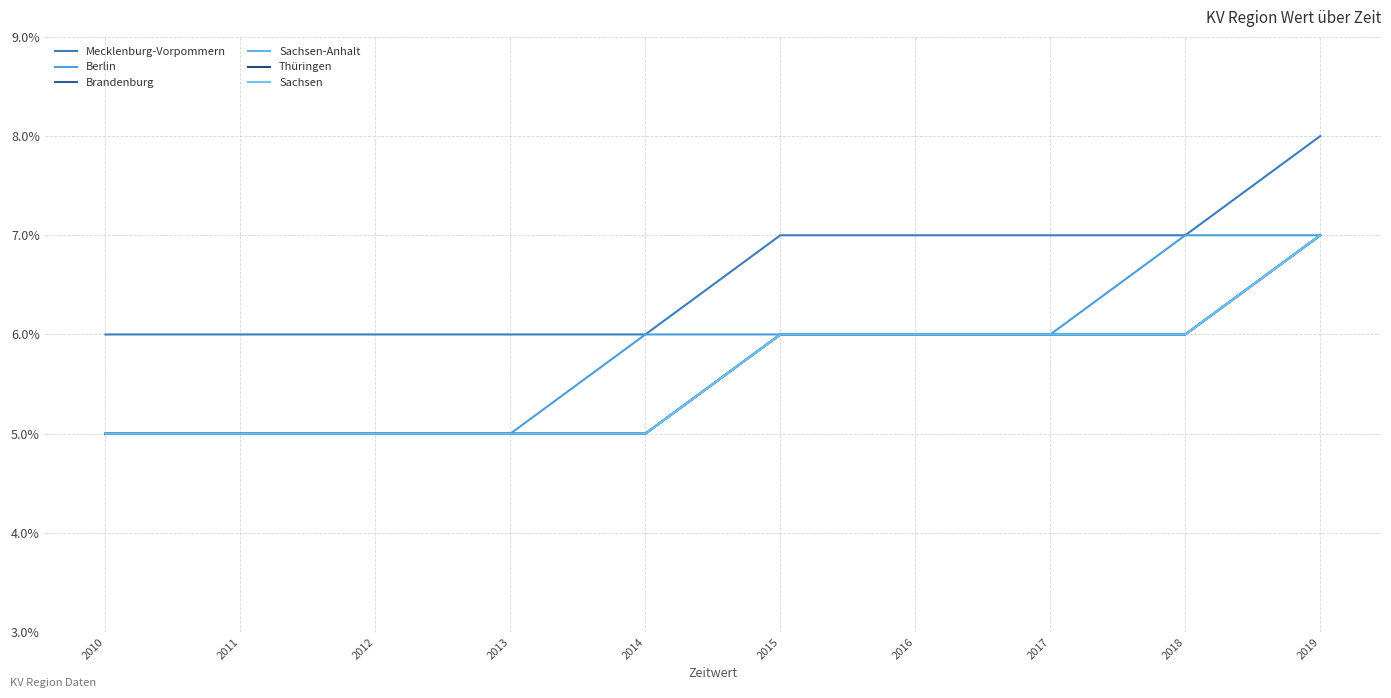

Reading right to left, extract all data points from this chart.

Mecklenburg-Vorpommern: 0.1	0.1	0.1	0.1	0.1	0.1	0.1	0.1	0.1	0.1
Berlin: 0.1	0.1	0.1	0.1	0.1	0.1	0.1	0.1	0.1	0.1
Brandenburg: 0.1	0.1	0.1	0.1	0.1	0.1	0.1	0.1	0.1	0.1
Sachsen-Anhalt: 0.1	0.1	0.1	0.1	0.1	0.1	0.1	0.1	0.1	0.1
Thüringen: 0.1	0.1	0.1	0.1	0.1	0.1	0.1	0.1	0.1	0.1
Sachsen: 0.1	0.1	0.1	0.1	0.1	0.1	0.1	0.1	0.1	0.1